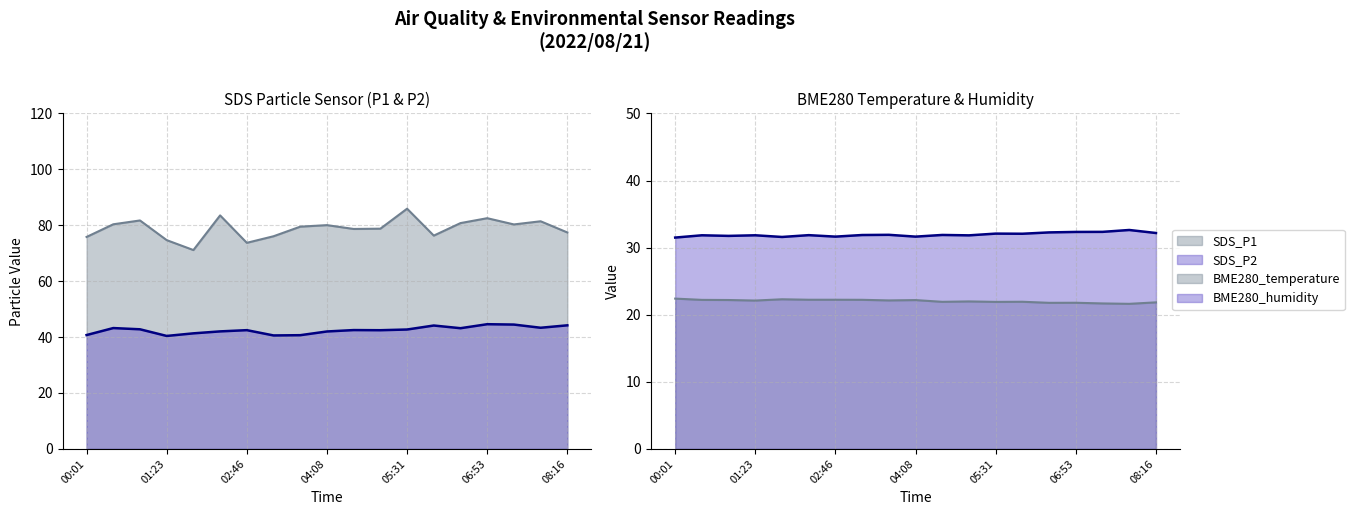

True or false: SDS_P2 and BME280_temperature cross at least once.

False